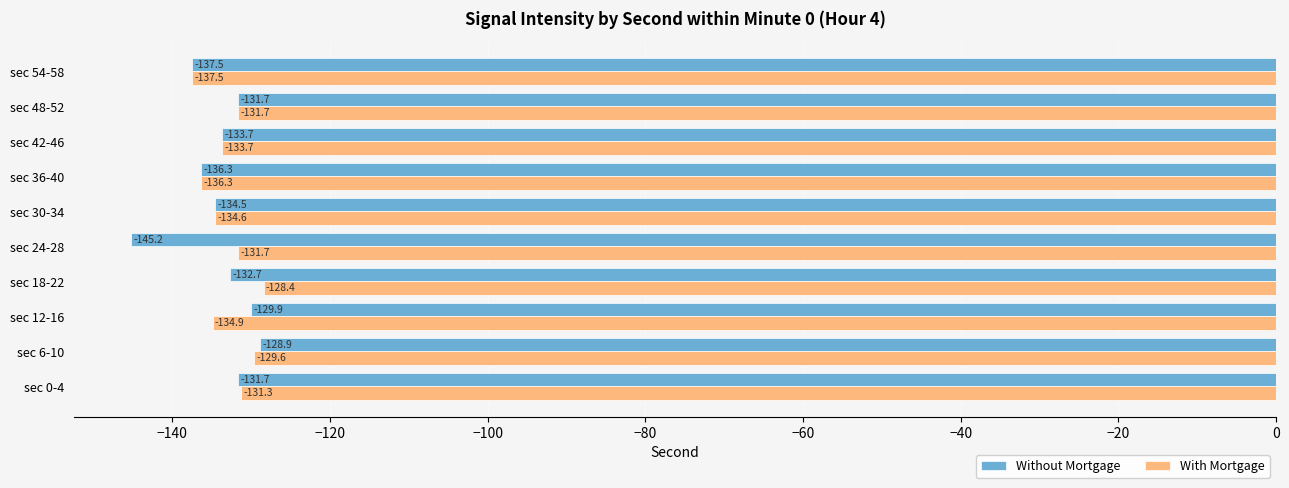

The value of With Mortgage at sec 6-10 is -82.3. True or false?

False